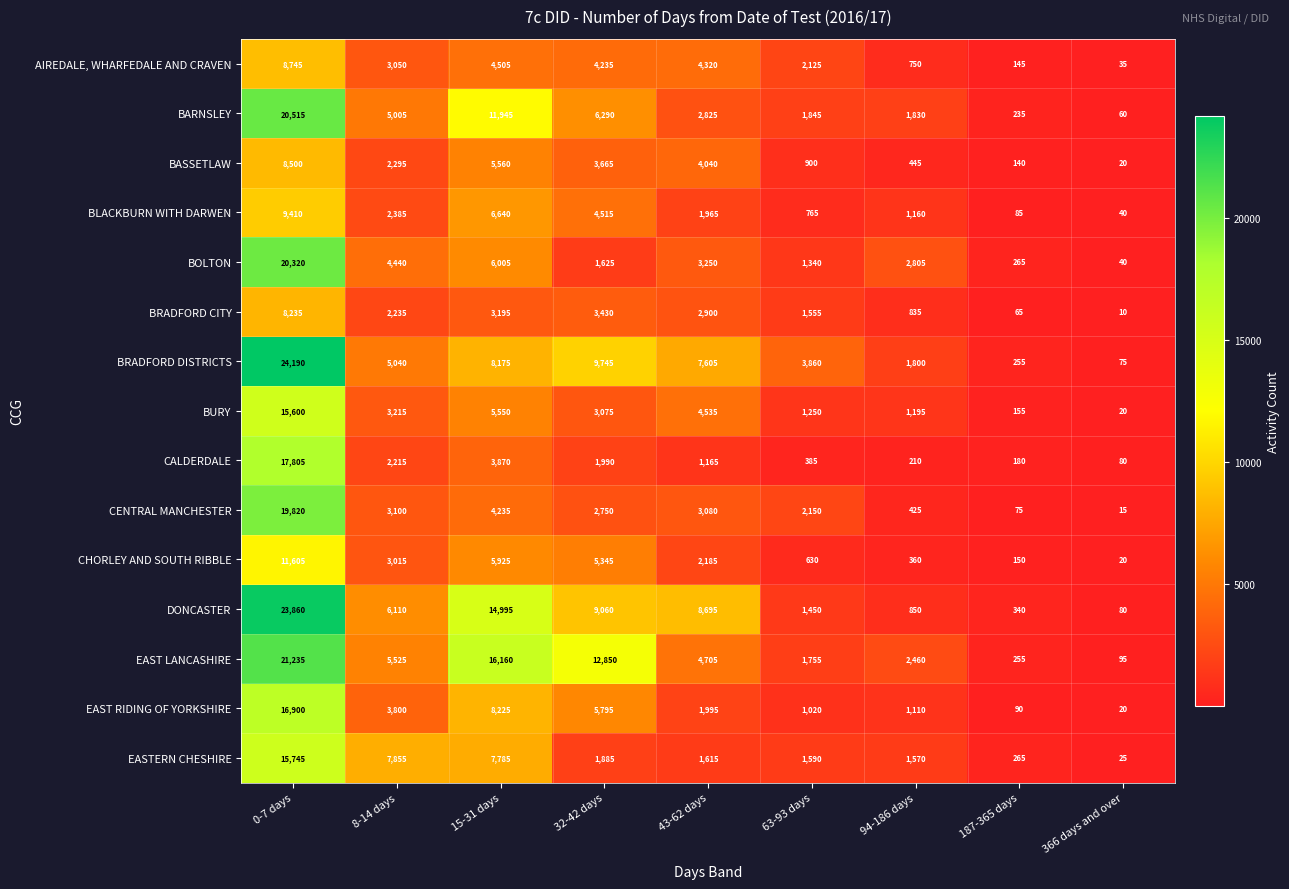

What is the difference between the maximum and minimum values in the BOLTON series?

20280